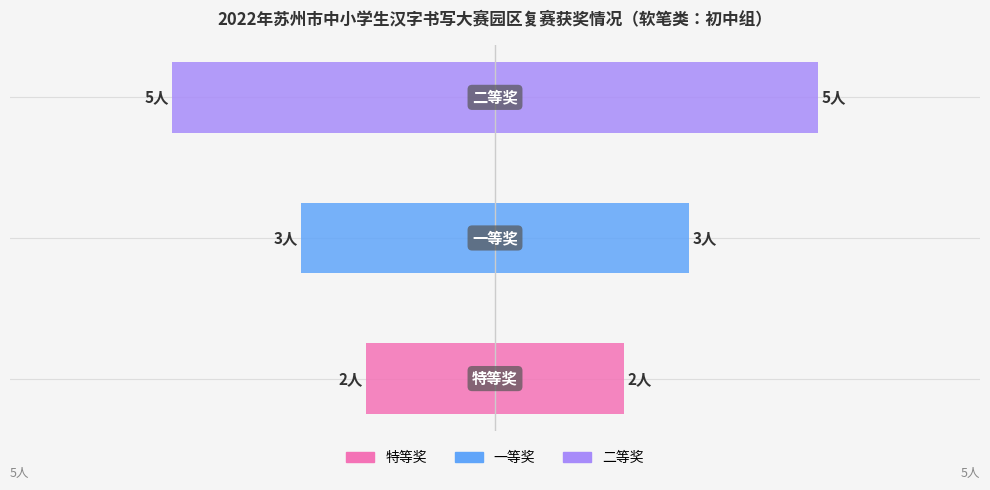

Rank the categories by value from lowest to highest.

特等奖, 一等奖, 二等奖